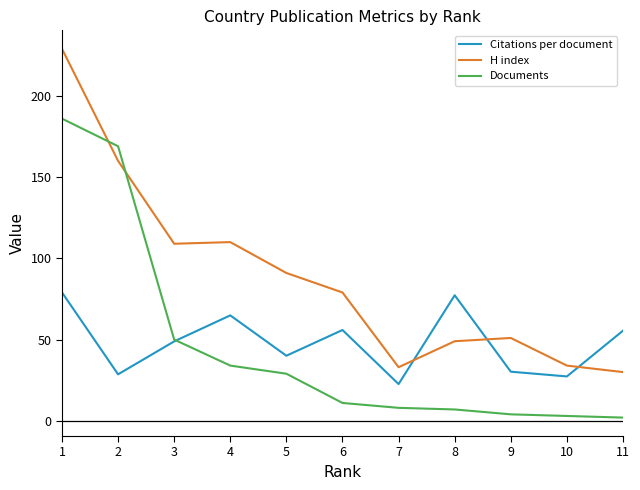

At 2, list the series in order from largest to smallest.

Documents, H index, Citations per document